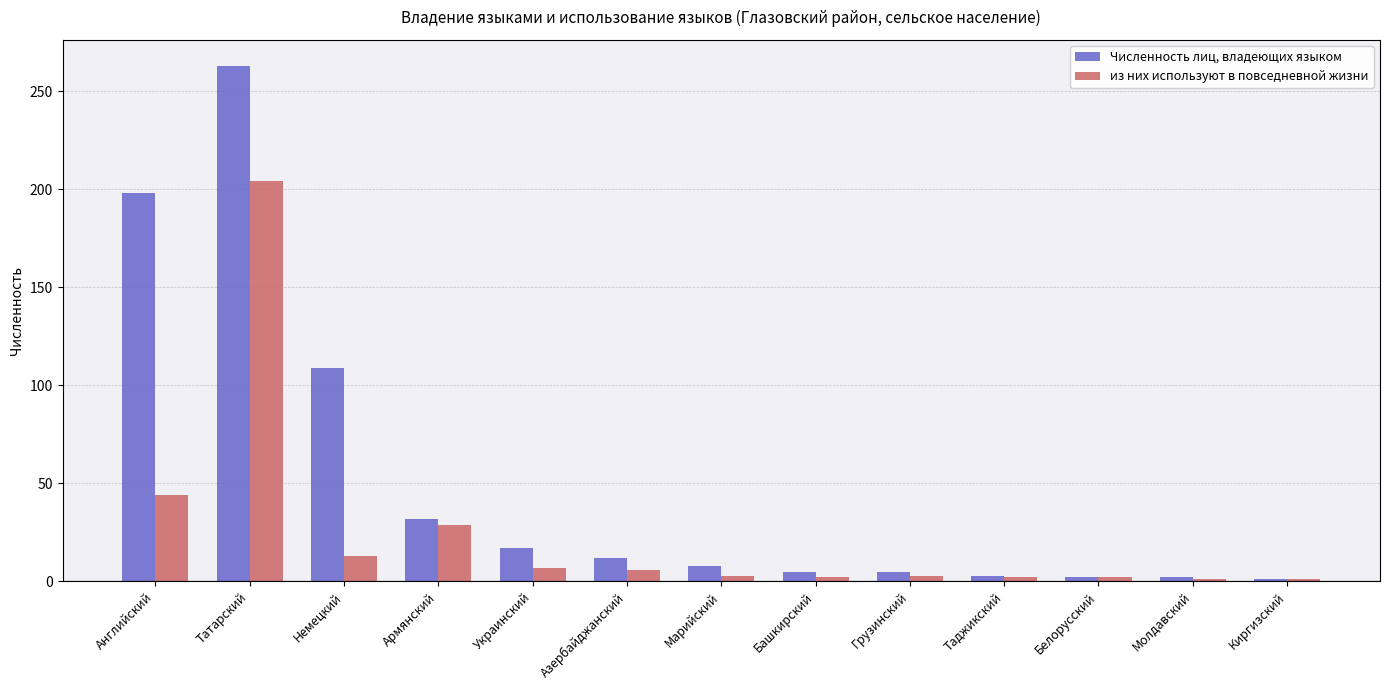

What is the difference between the maximum and minimum values in the Численность лиц, владеющих языком series?

262